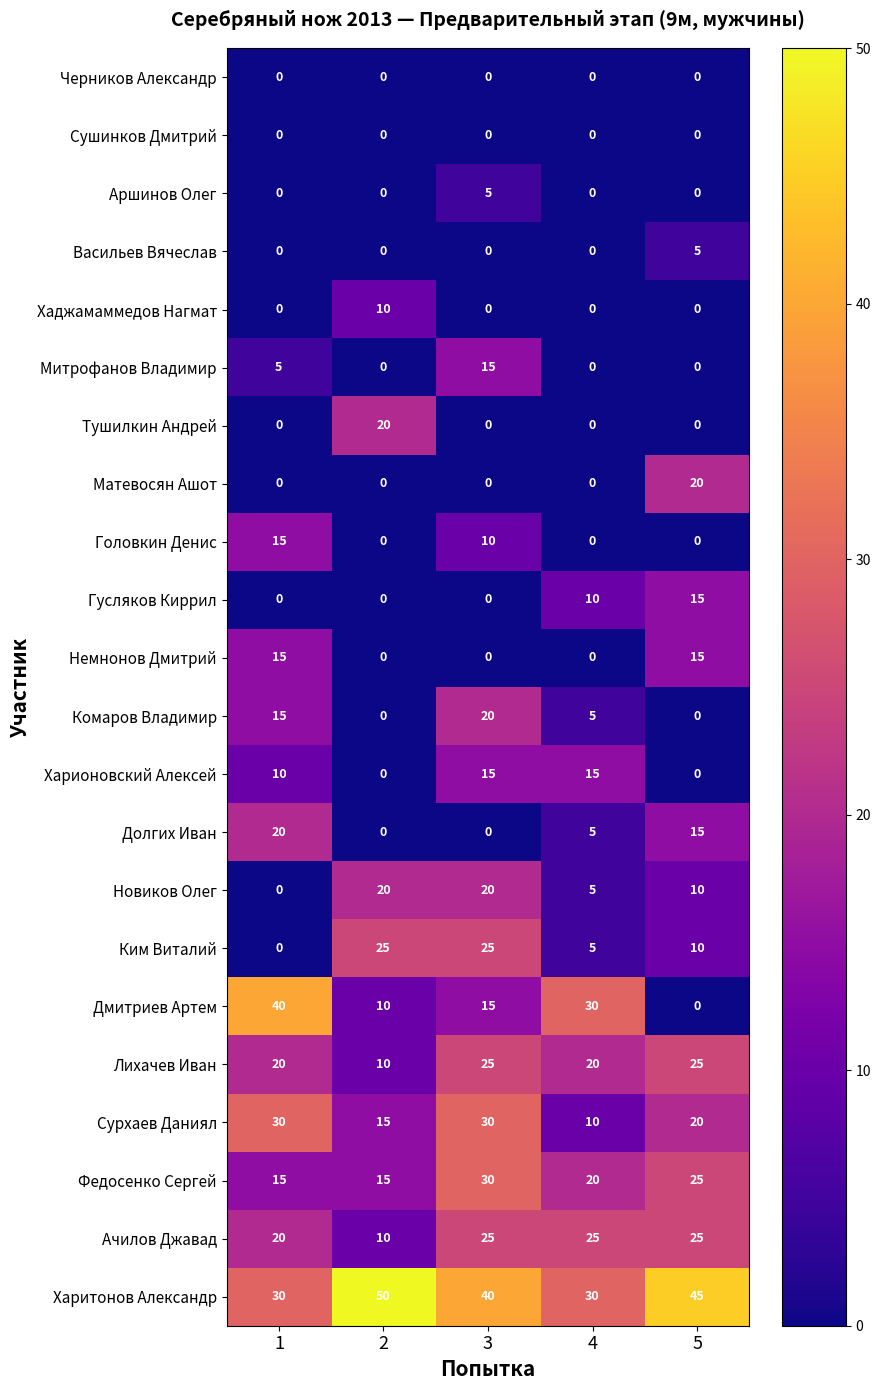

Is it true that Харитонов Александр equals 50 at 2?

True